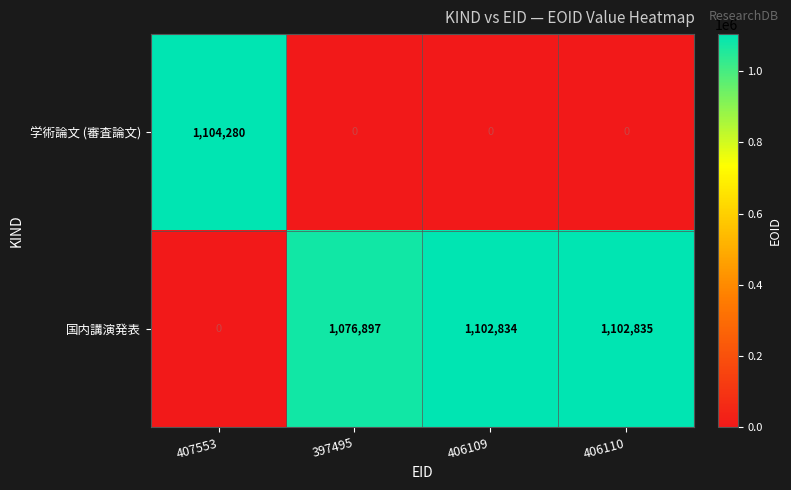

List the series in order of their peak value, lowest first.

国内講演発表, 学術論文 (審査論文)